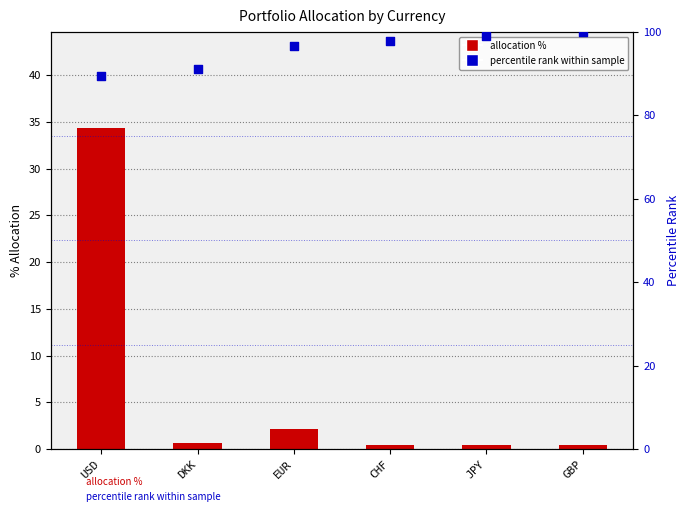

At how many categories does at least one series exceed 25?

6